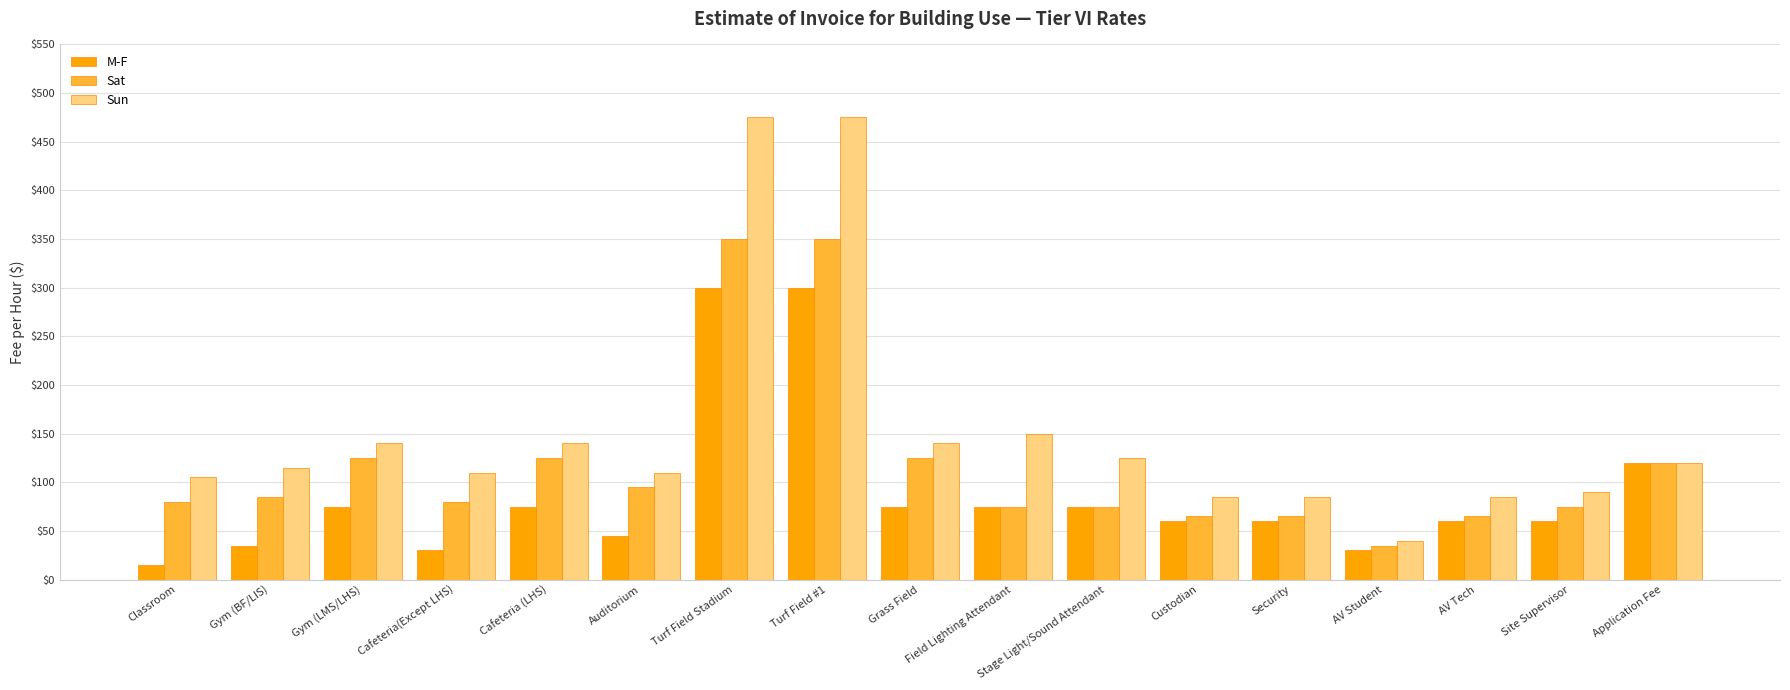

What is the average value of the Sun series?

152